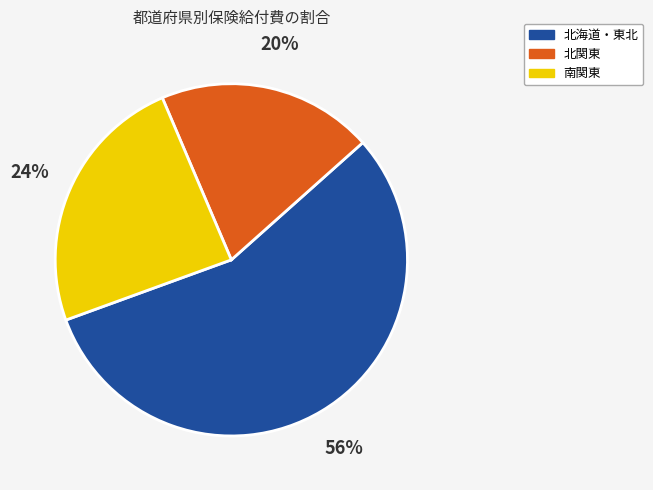

Does any single category account for the majority?

Yes